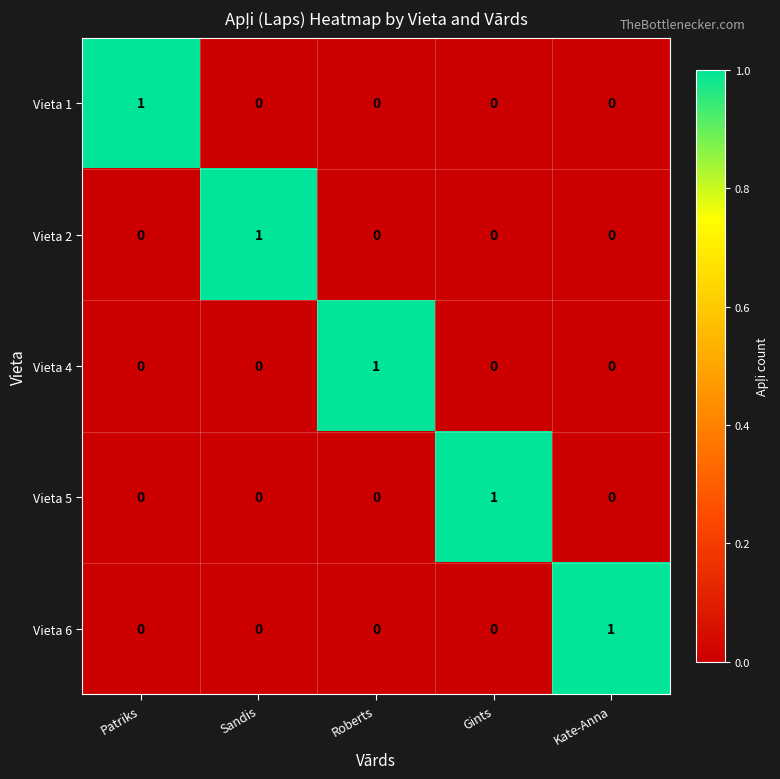

Is the value of Vieta 5 at Roberts greater than the value of Vieta 4 at Roberts?

No